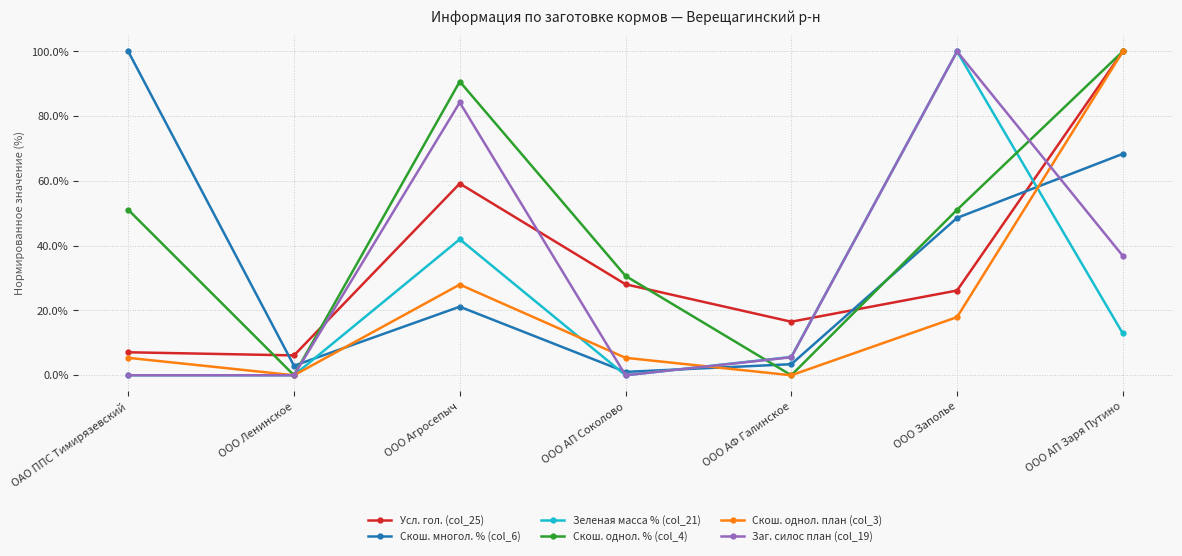

Is this an area chart (filled region under the line)?

No